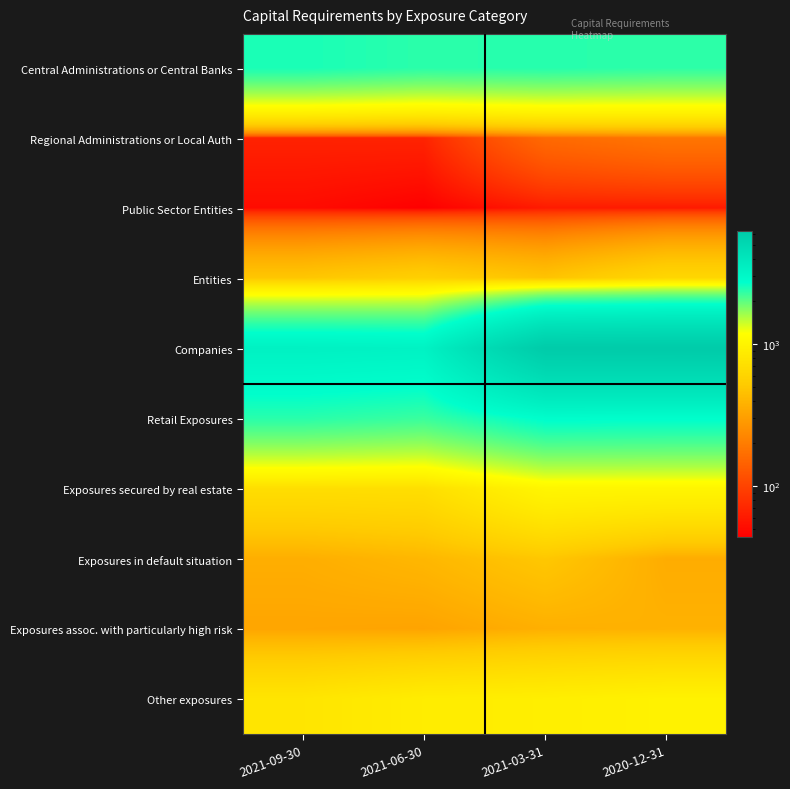

What is the smallest value displayed?

44